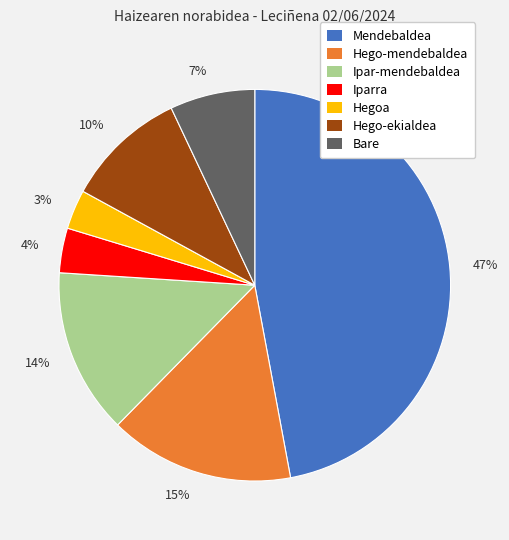

What percentage is the Hego-ekialdea slice, to the nearest percent?

10%